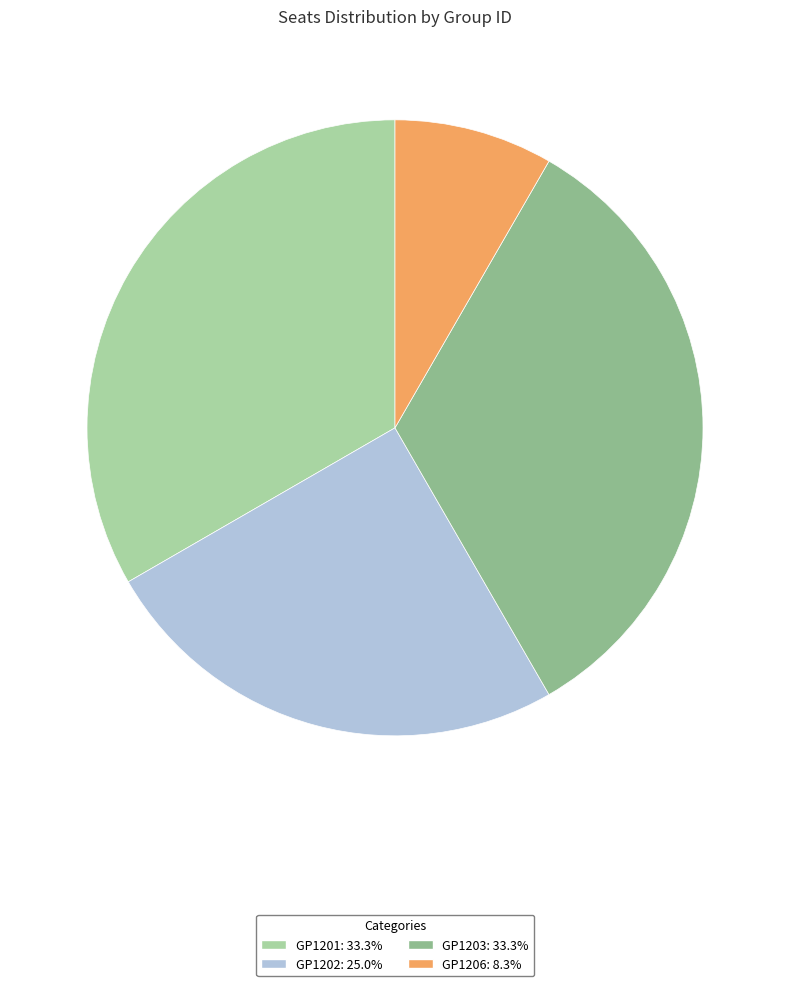

Which category has the smallest portion of the pie?

GP1206